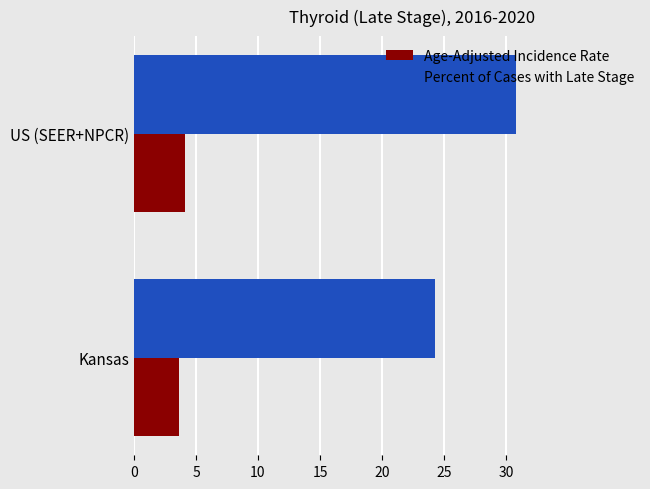

Count the number of categories in the chart.

2